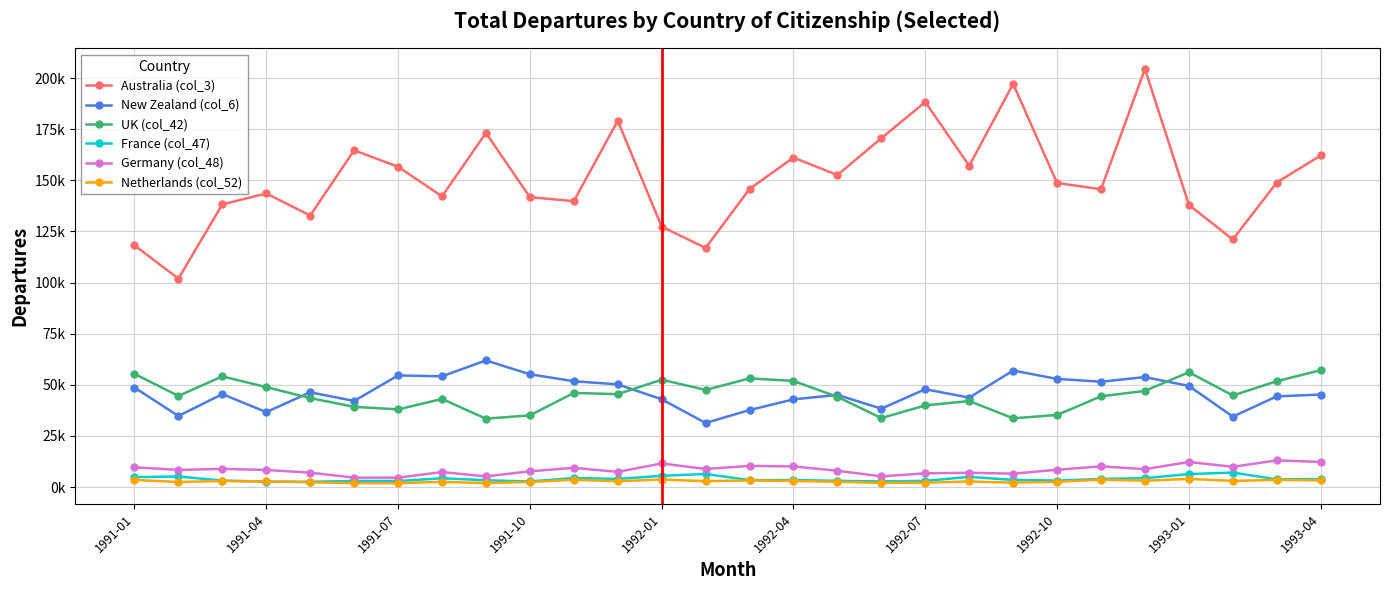

Which series has the largest range (max minus min)?

Australia (col_3)